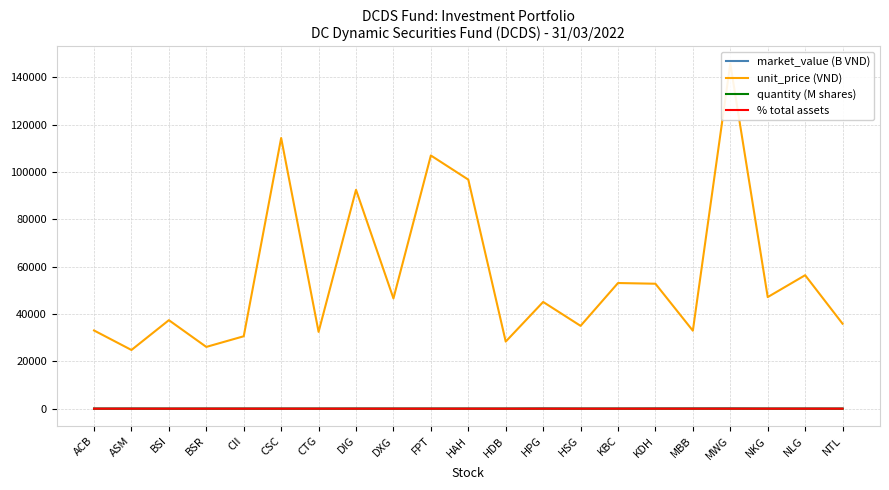

At how many categories does at least one series exceed 79935?

5